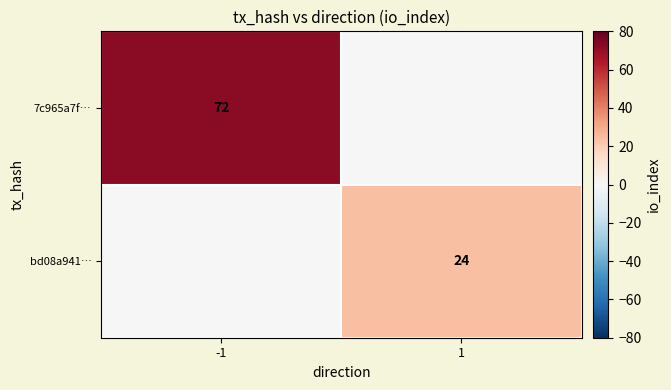

The value of 7c965a7f… at -1 is 127. True or false?

False